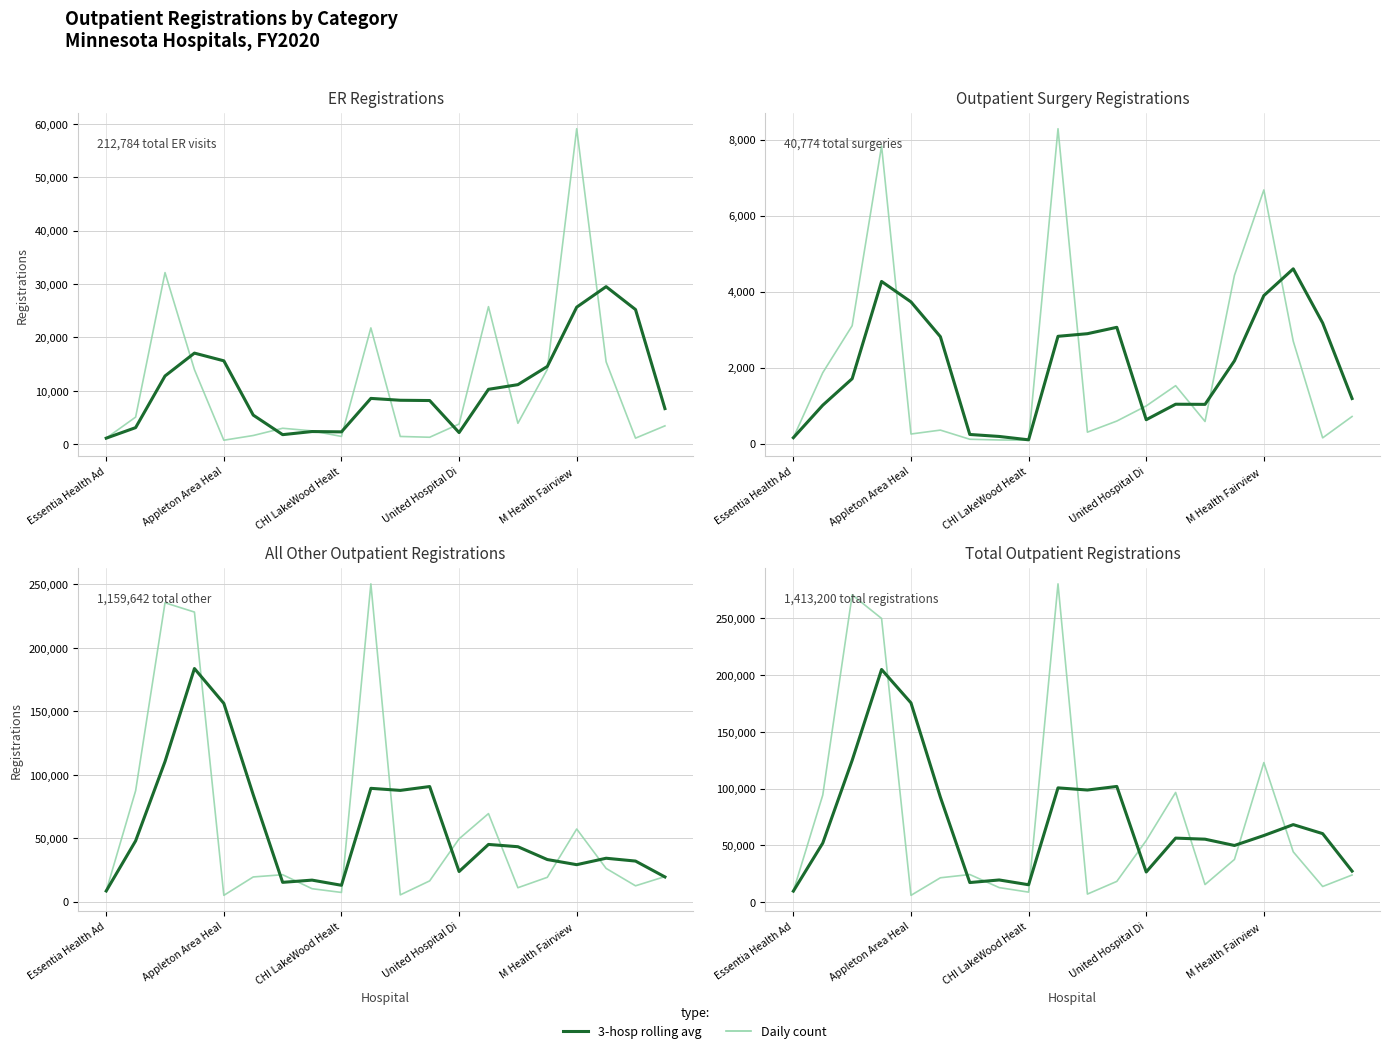

What is the average value of the 3-hosp rolling avg series?

70824.3